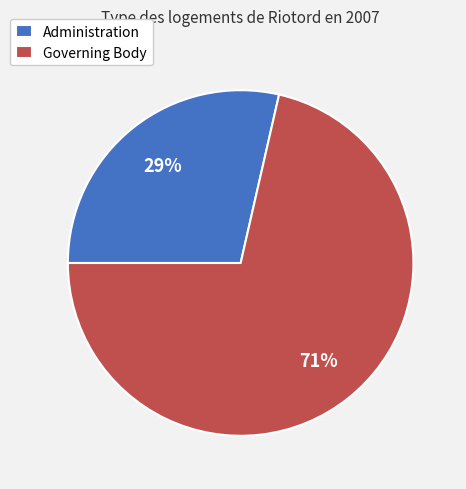

What is the ratio of the value at Administration to the value at Governing Body?

0.4